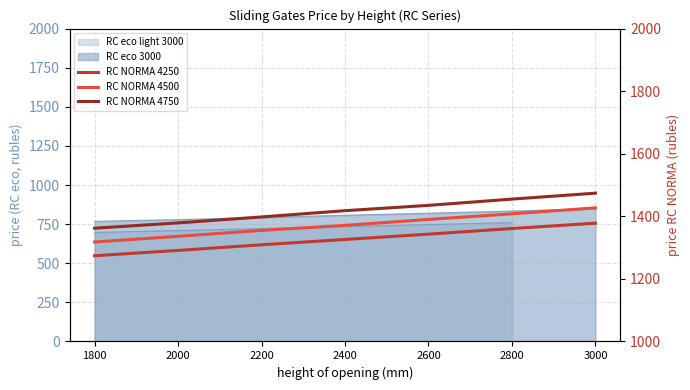

The RC NORMA 4750 series shows 1455 at 2800. True or false?

True